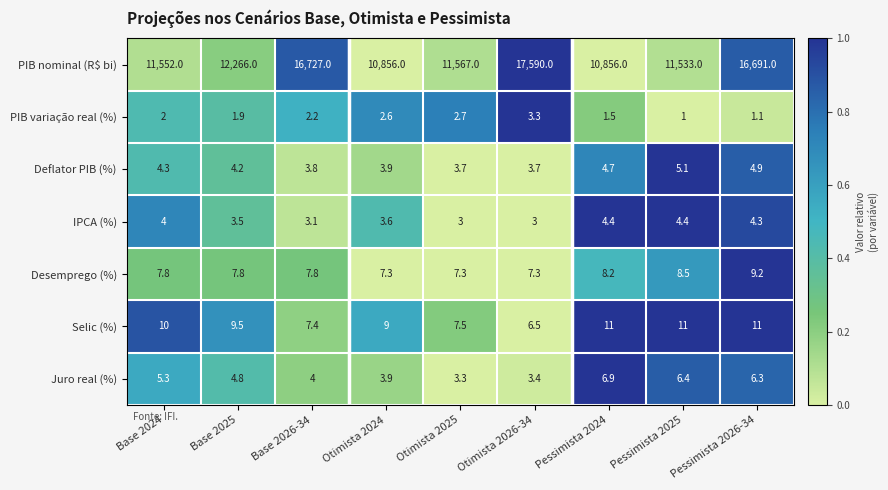

How many categories are shown in the chart?

9